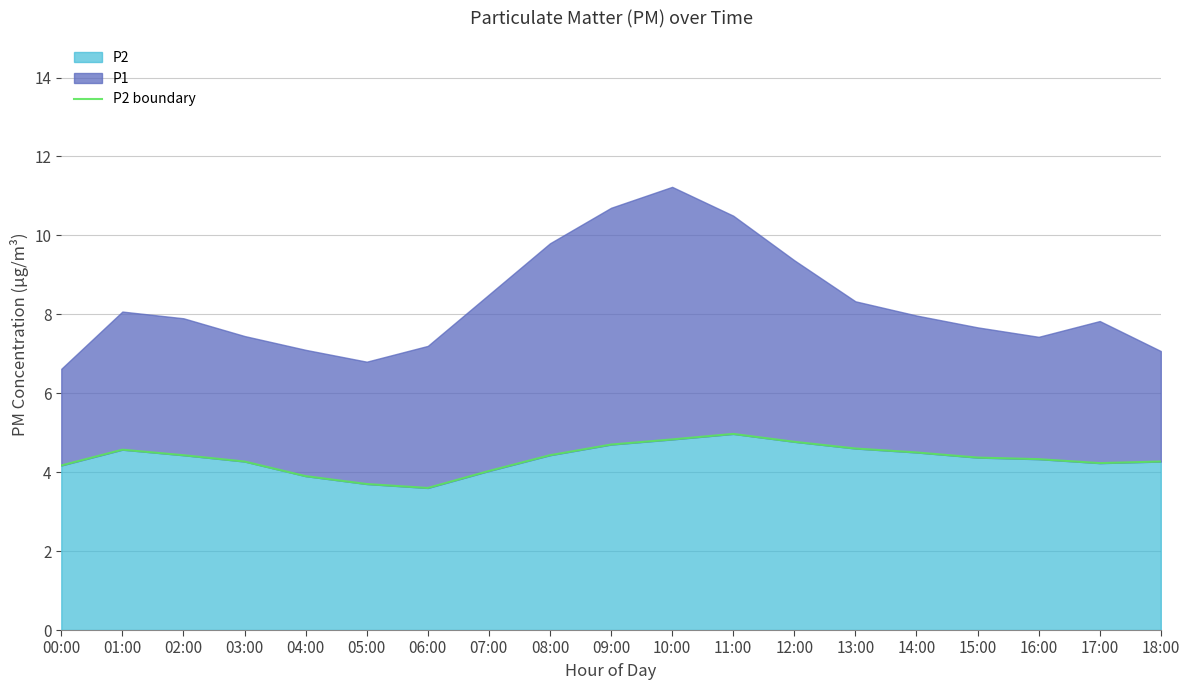

What is the approximate value at 01:00?

4.6